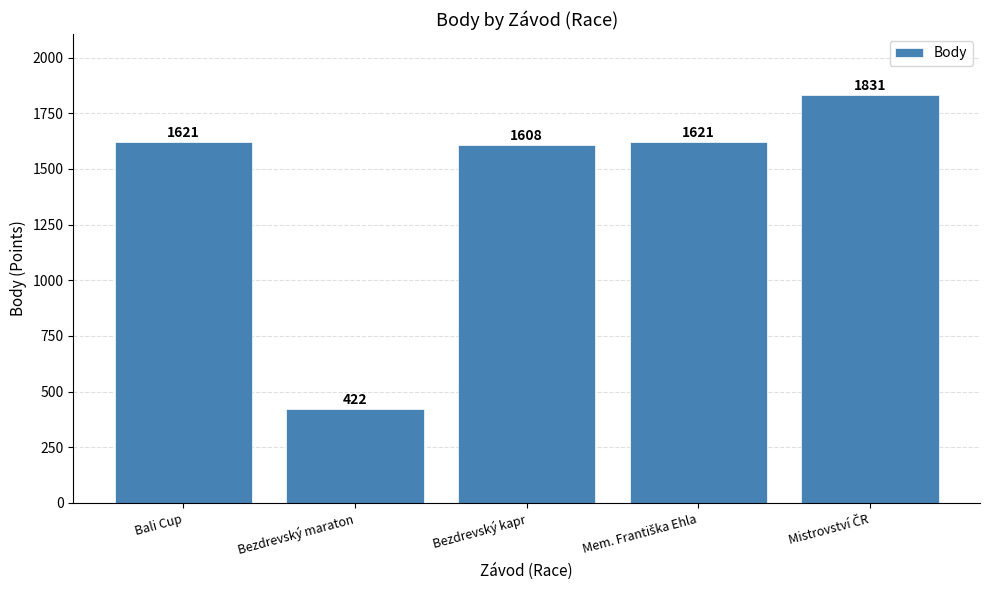

True or false: the data shows 422 at Bezdrevský maraton.

True